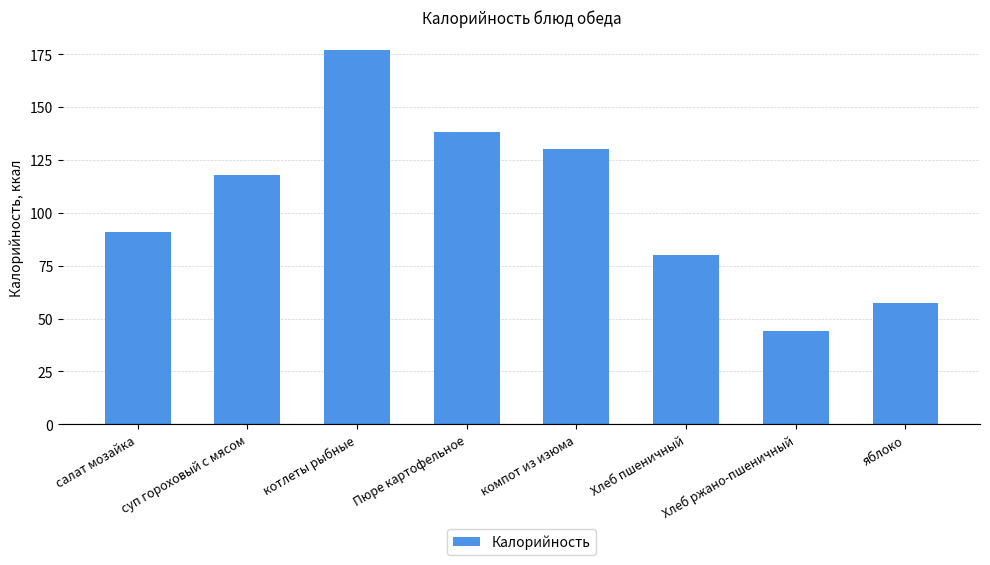

What is the sum of the values at Пюре картофельное and Хлеб ржано-пшеничный?

182.3